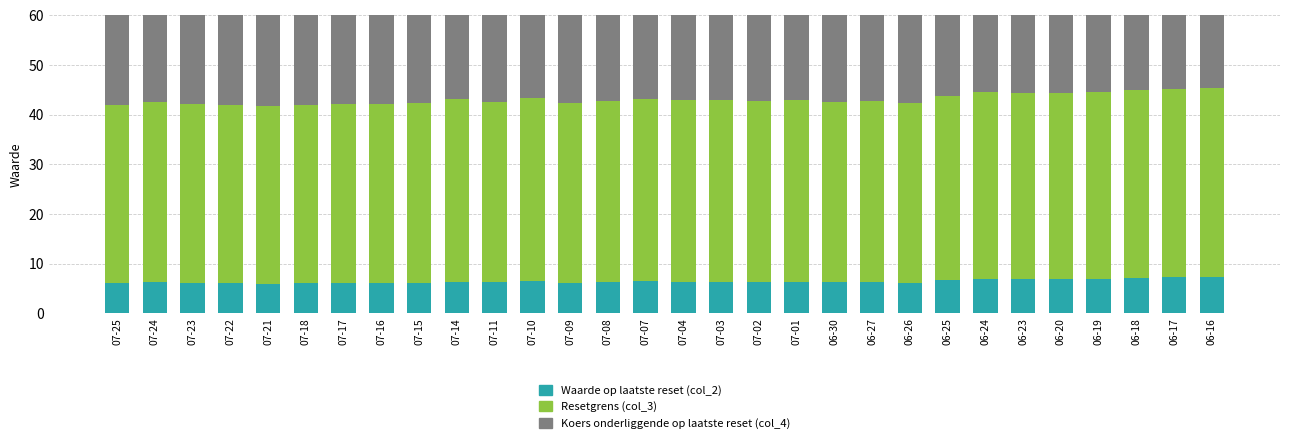

At 07-16, list the series in order from smallest to largest.

Waarde op laatste reset (col_2), Resetgrens (col_3), Koers onderliggende op laatste reset (col_4)